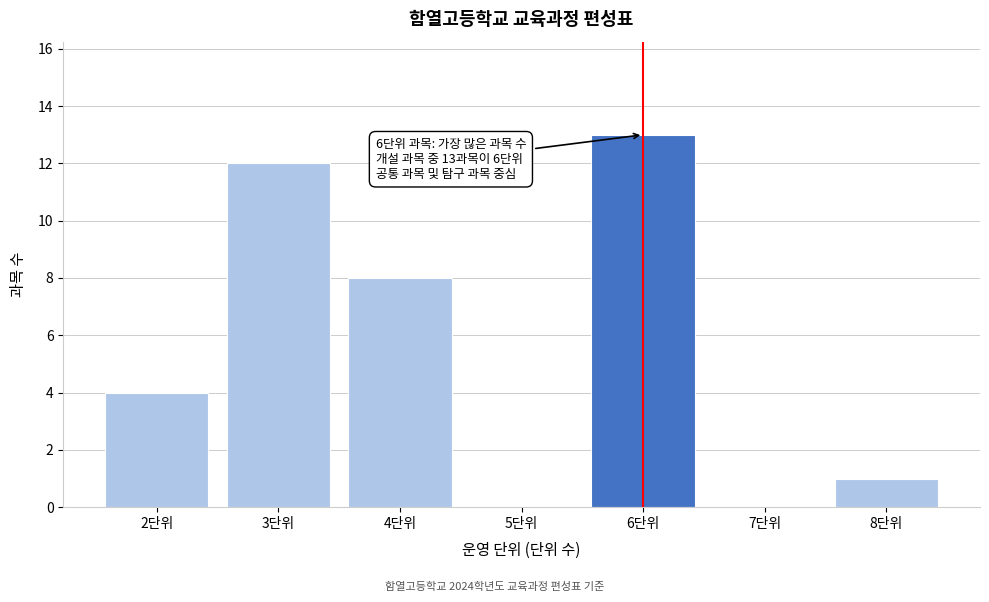

Over which range of the x-axis is the bar tallest?

5.5 to 6.5